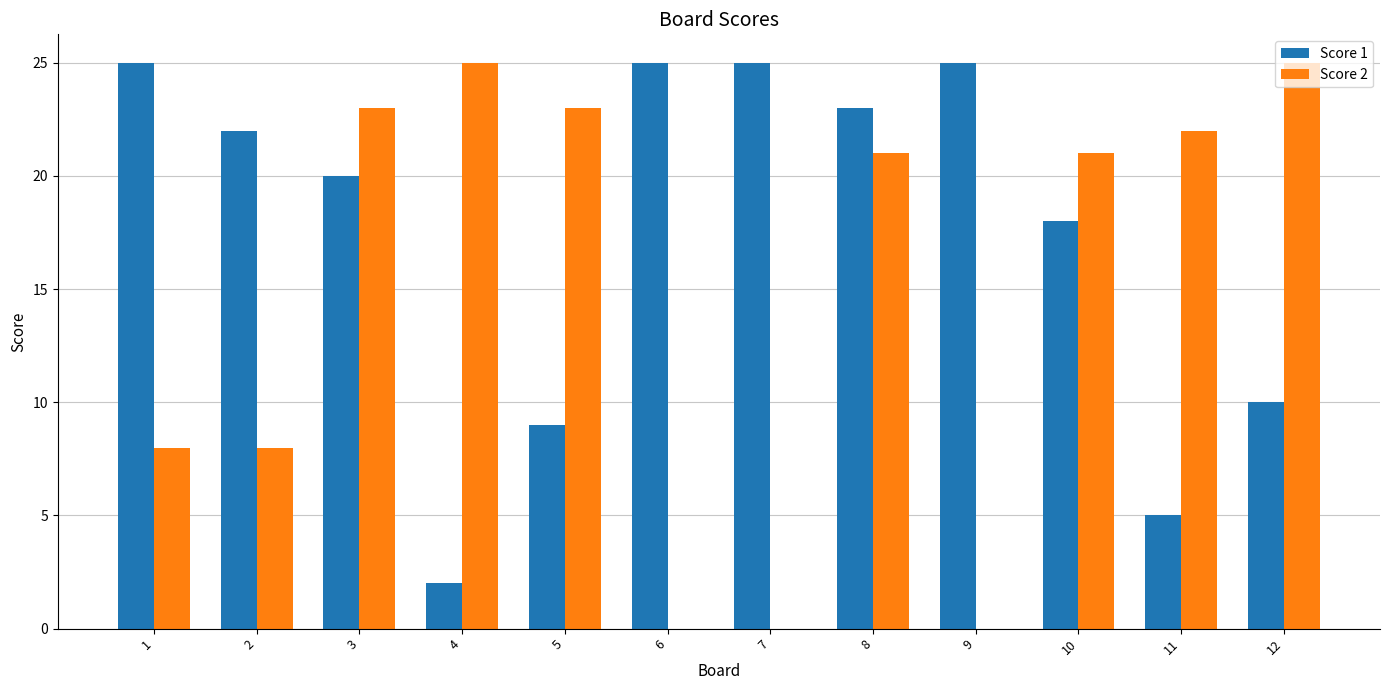

Reading left to right, list all the values displayed in this chart.

Score 1: 1=25	2=22	3=20	4=2	5=9	6=25	7=25	8=23	9=25	10=18	11=5	12=10
Score 2: 1=8	2=8	3=23	4=25	5=23	6=0	7=0	8=21	9=0	10=21	11=22	12=25